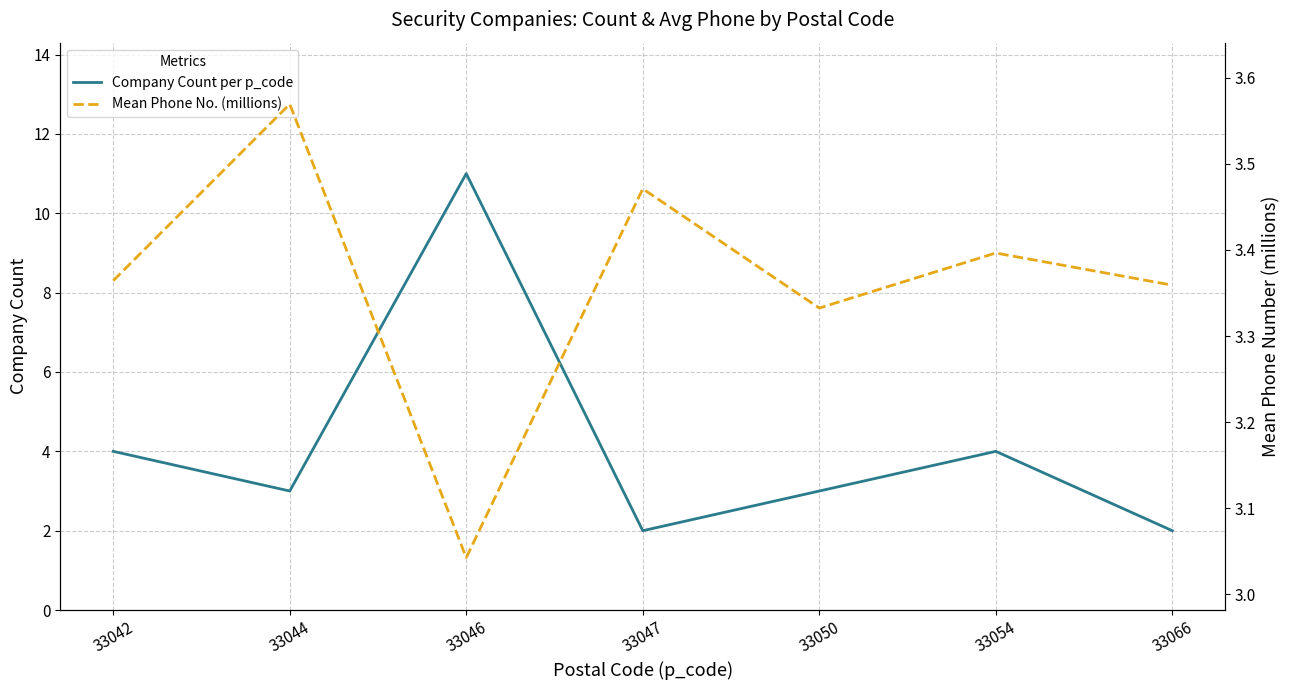

Rank the series at 33047 from highest to lowest value.

Mean Phone No. (millions), Company Count per p_code